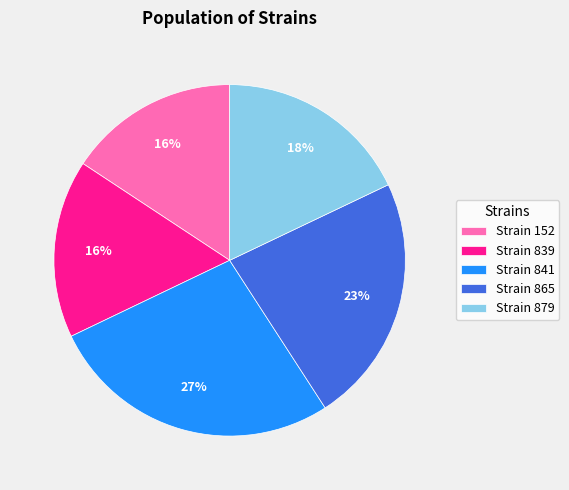

Which slice is the largest?

Strain 841